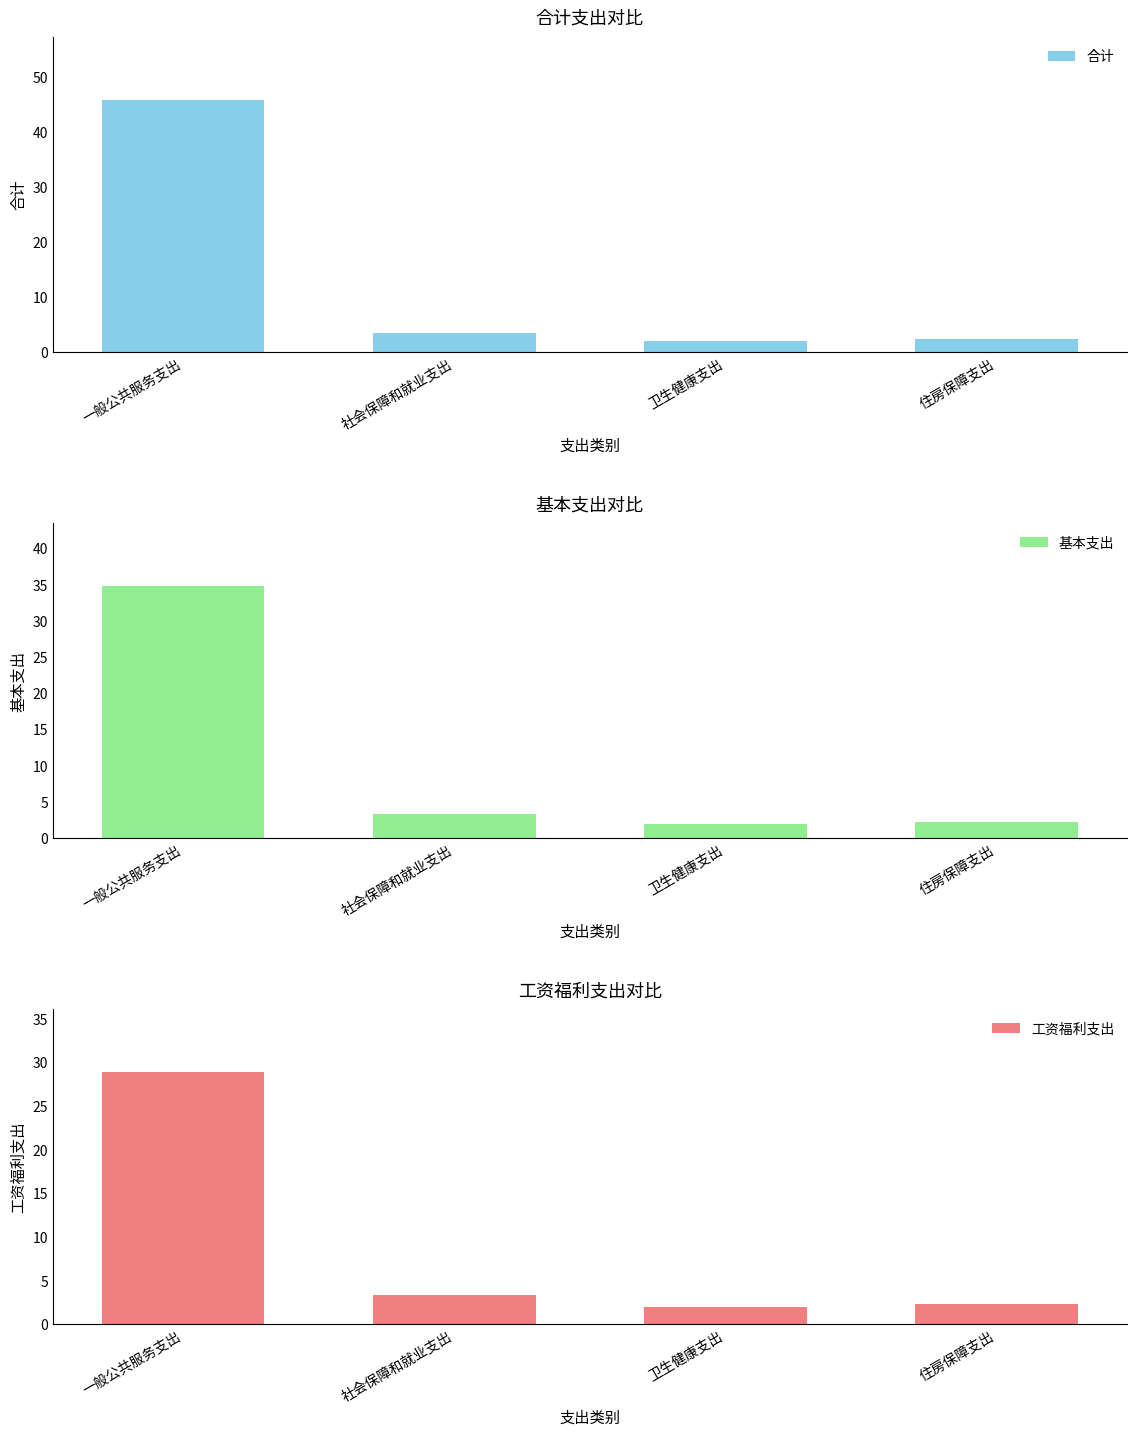

How many bars are there in each group?

3